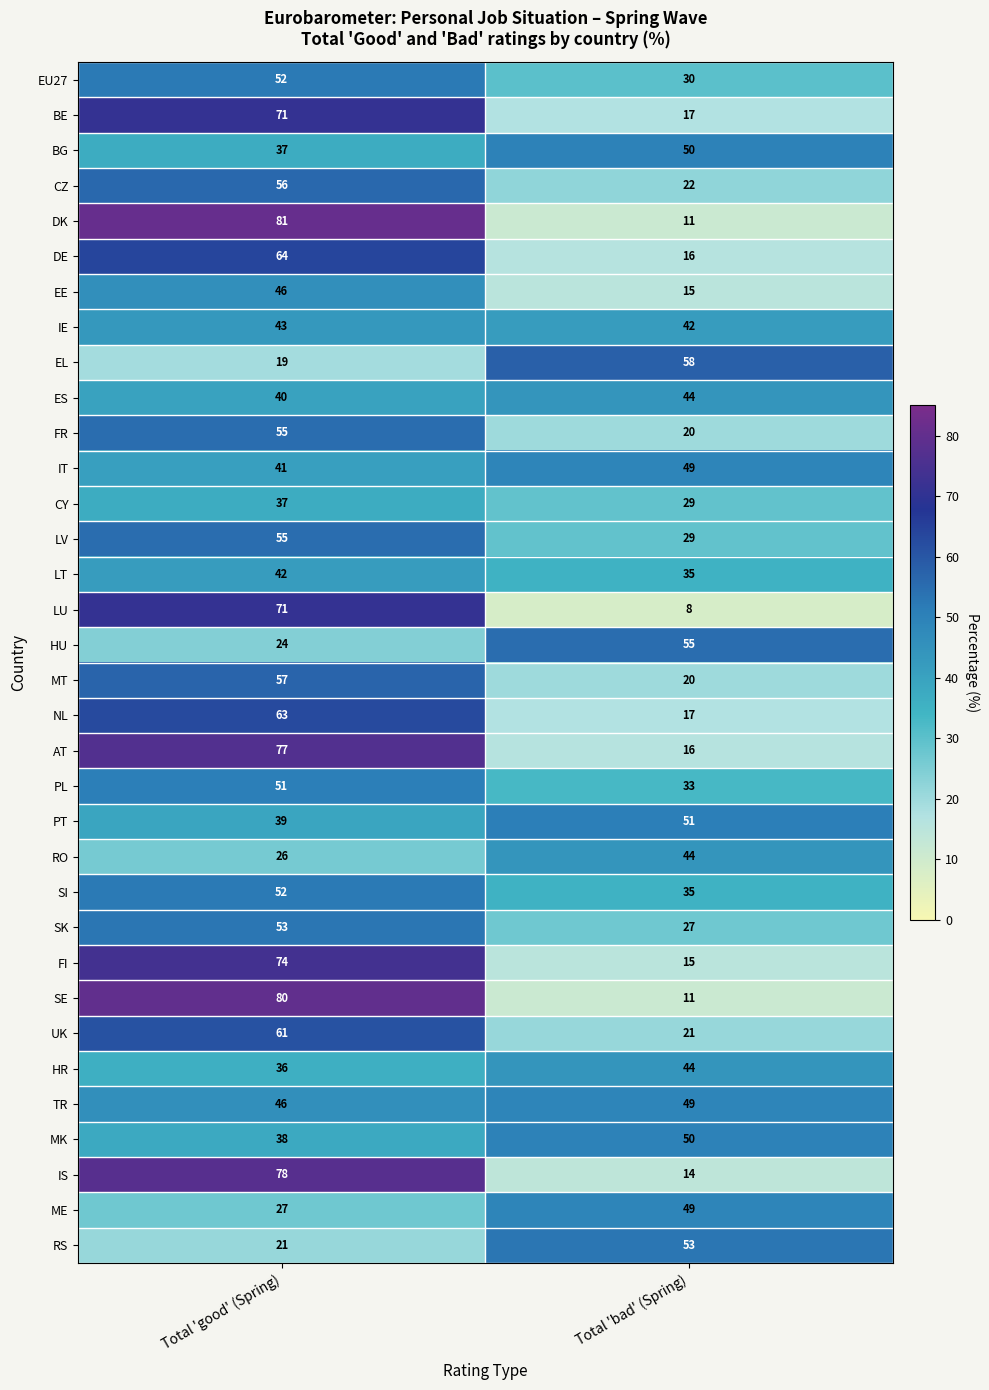

What is the average value of the RO series?

35